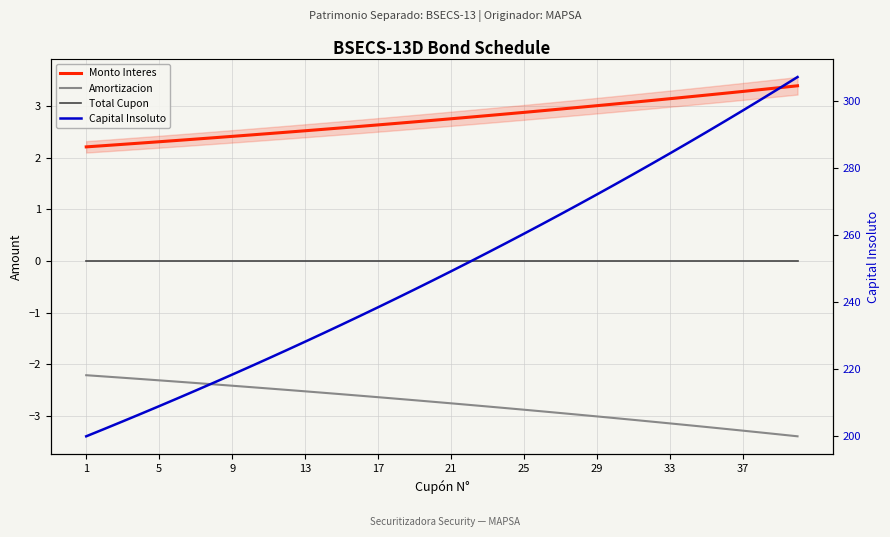

Which series has the largest range (max minus min)?

Capital Insoluto